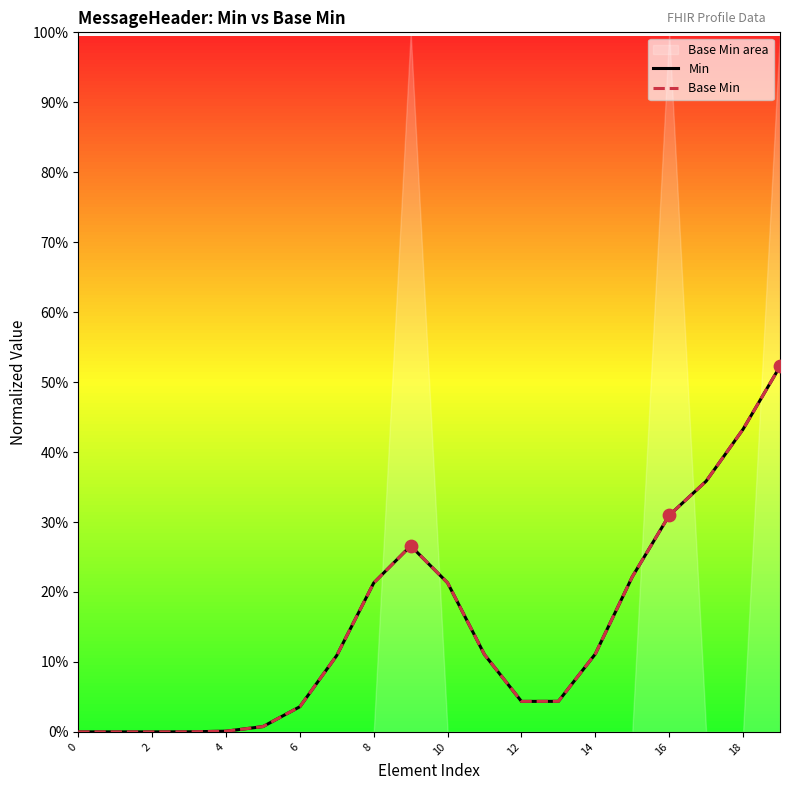

At which category is the sum across all series the highest?

19